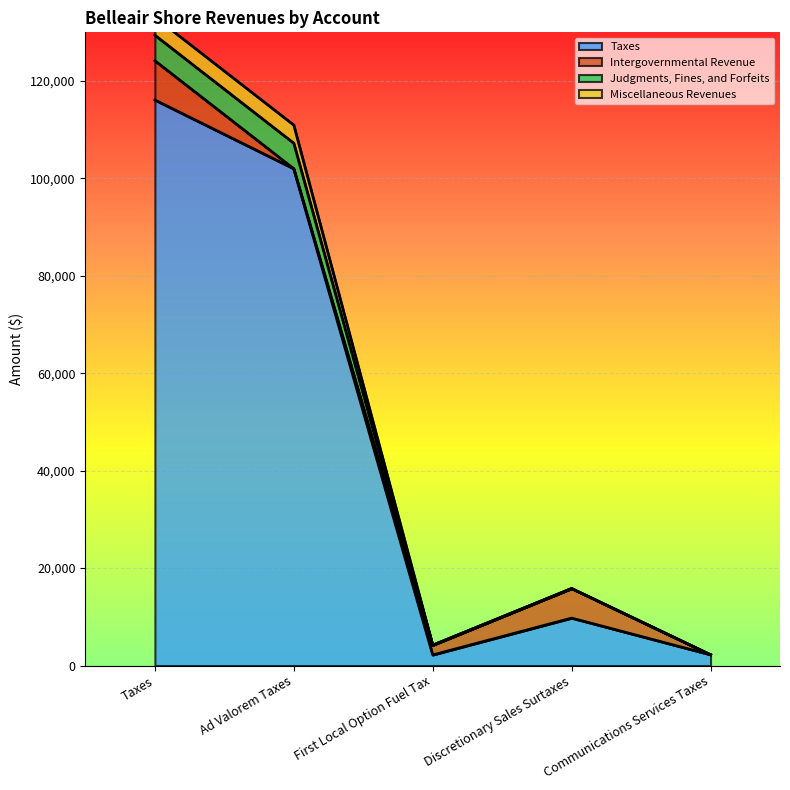

Where is the first local minimum for Judgments, Fines, and Forfeits?

First Local Option Fuel Tax